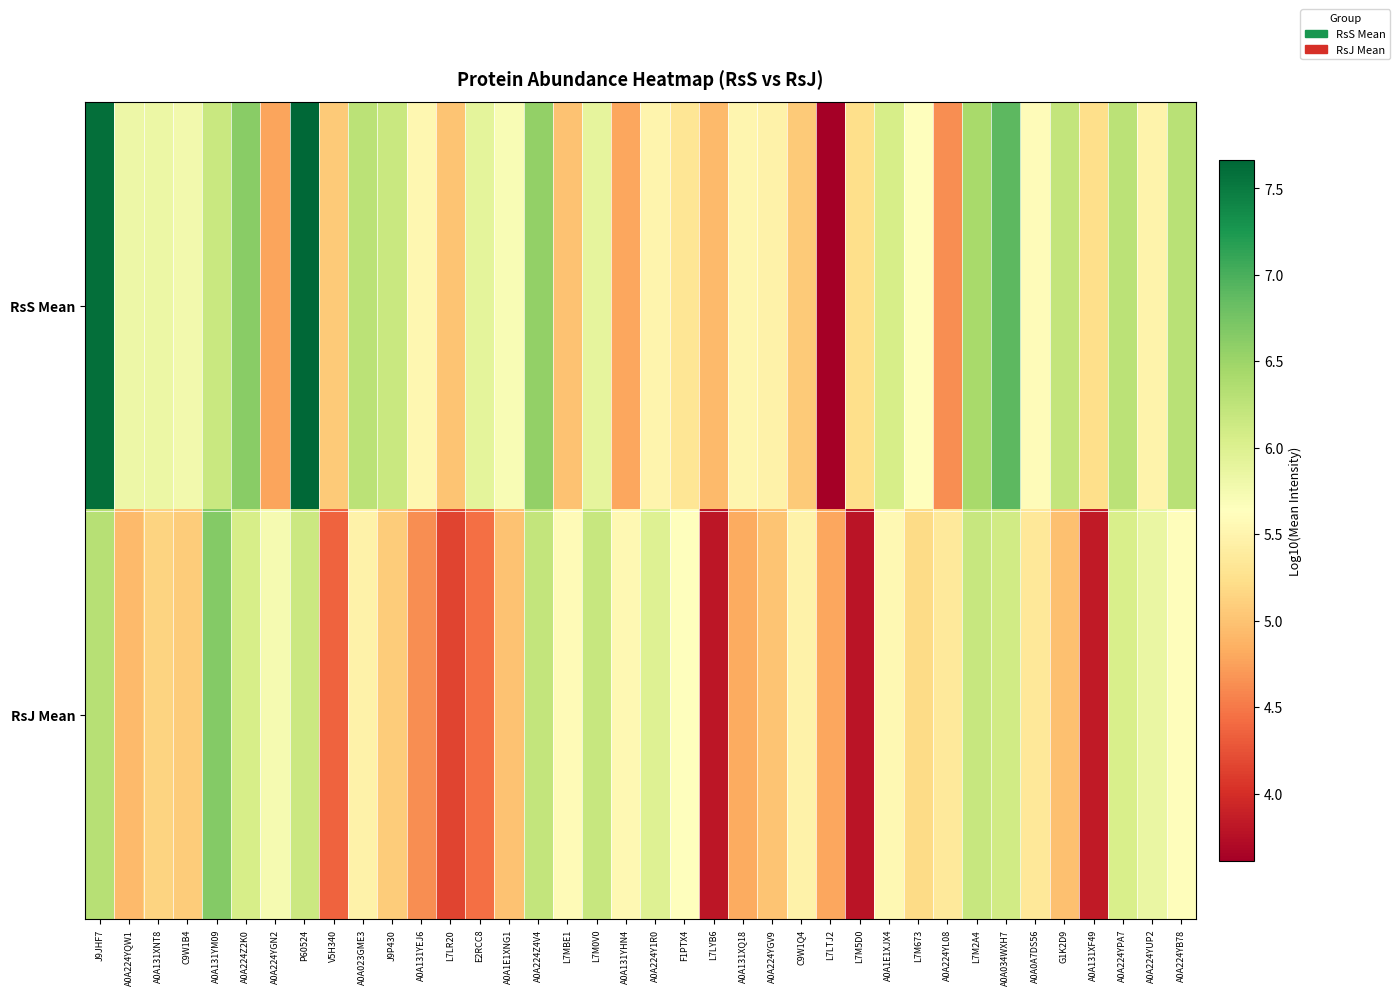

What is the smallest value displayed?

3.6